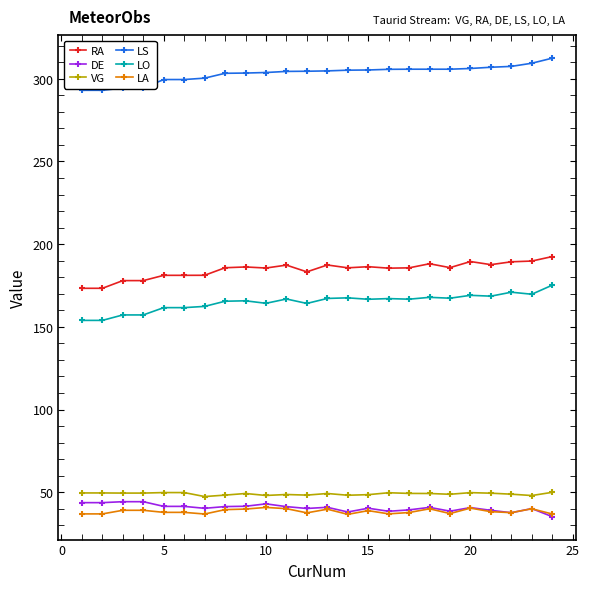

True or false: RA and DE intersect in this chart.

False